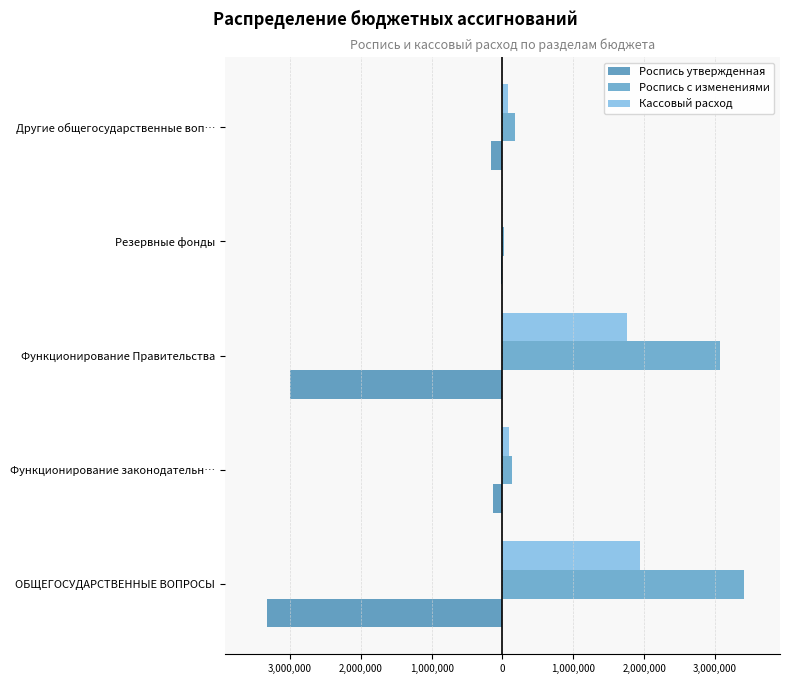

How many values in the Кассовый расход series are below 98136?

2